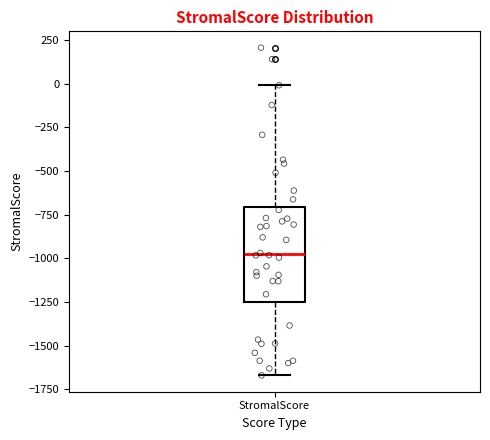

Read this box plot against the y-axis: the position of the median line, the range covered by the box, and the ends of both whiskers. The values are not printed on the chart, so give them approximately, as read against the axis.

median -1000, box -1250 to -700, whiskers -1650 to 0